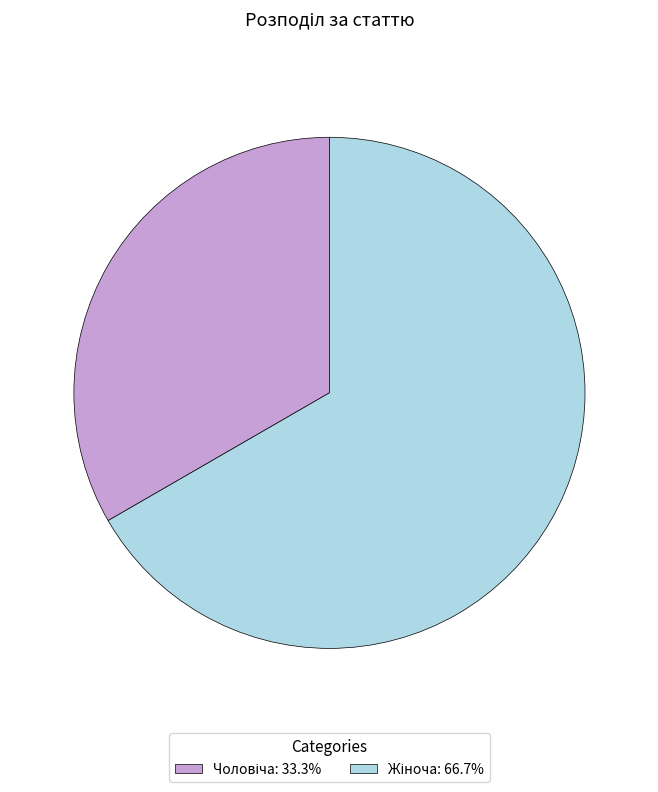

Does any single category account for the majority?

Yes